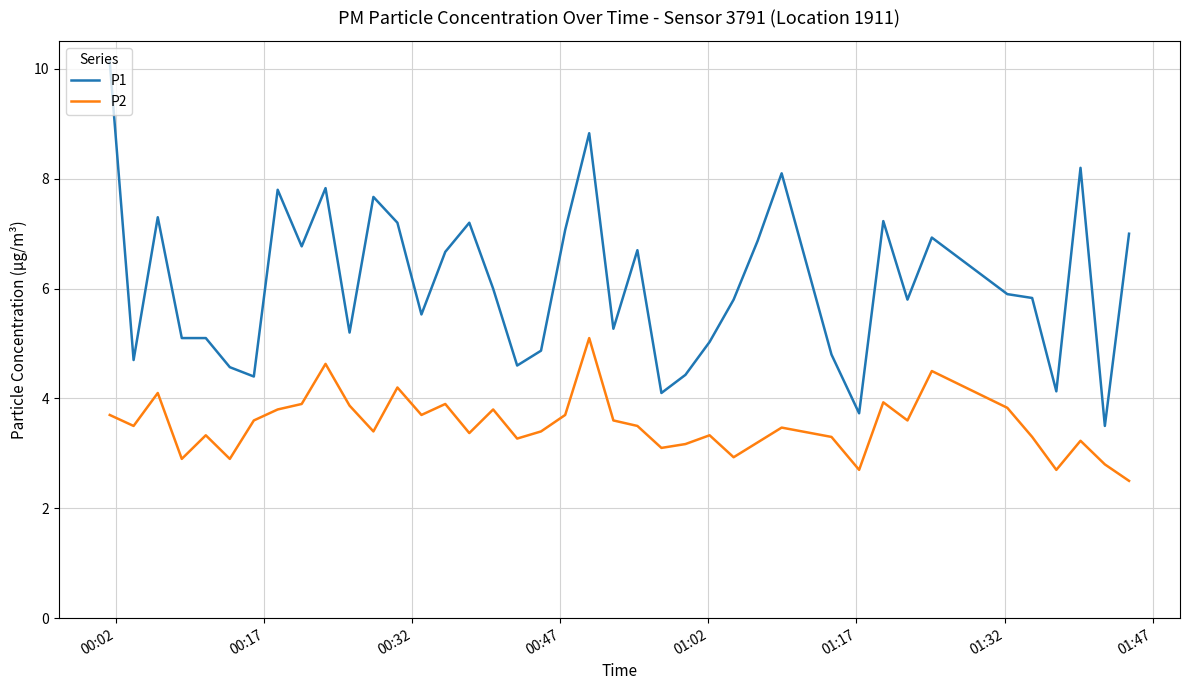

What is the average value of the P2 series?

3.5